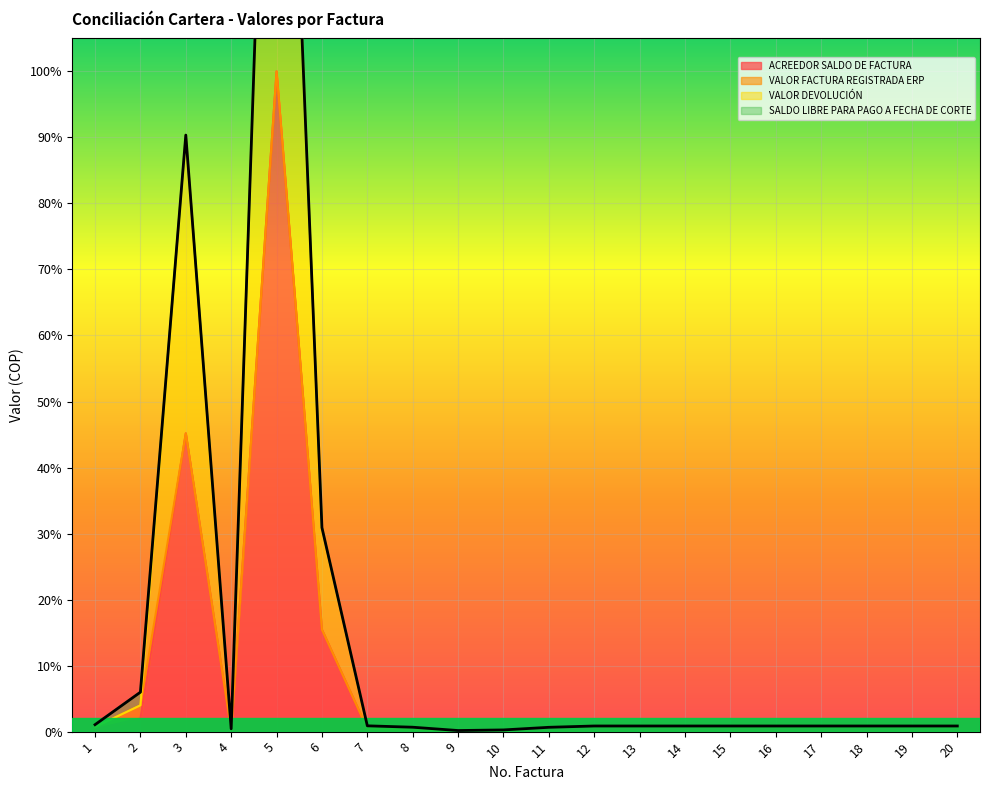

What is the value of the VALOR DEVOLUCIÓN point at the 1st from the left?

0.7